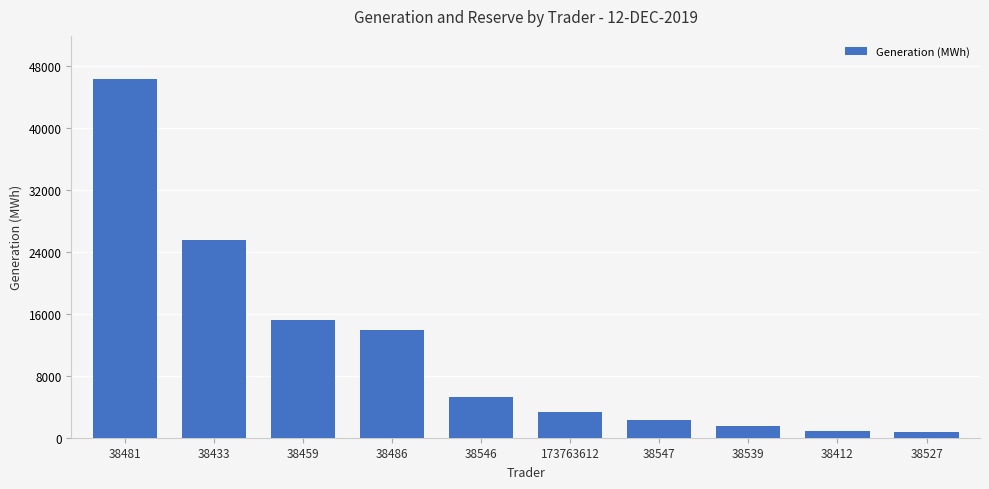

Is it true that the value at 38433 is 8227.2?

False